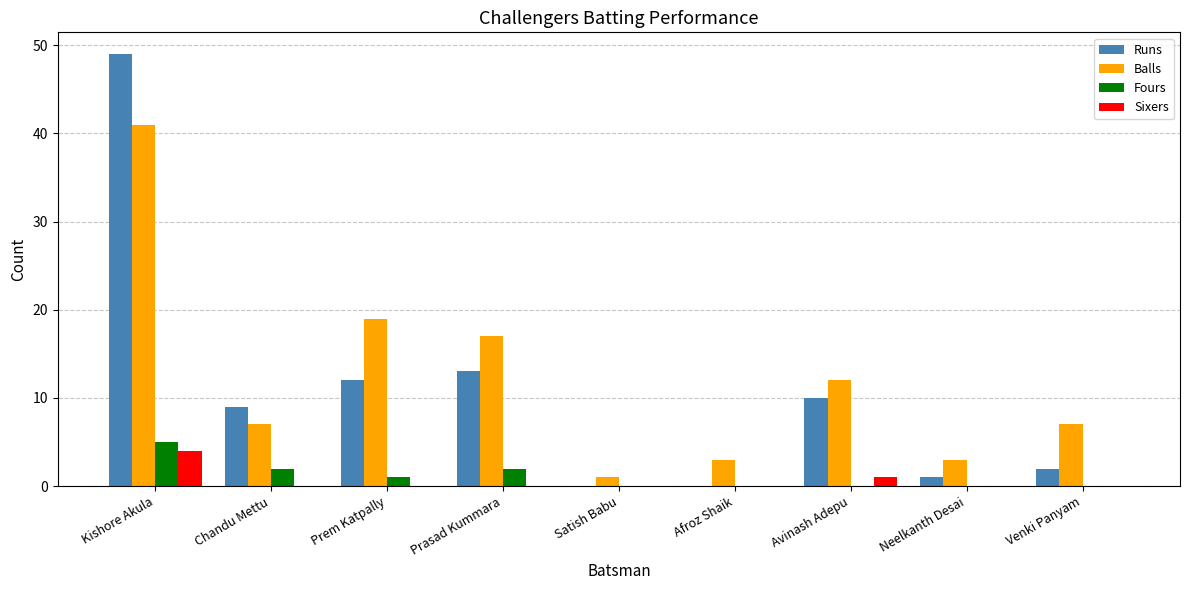

What is the approximate value of Sixers at Kishore Akula?

4